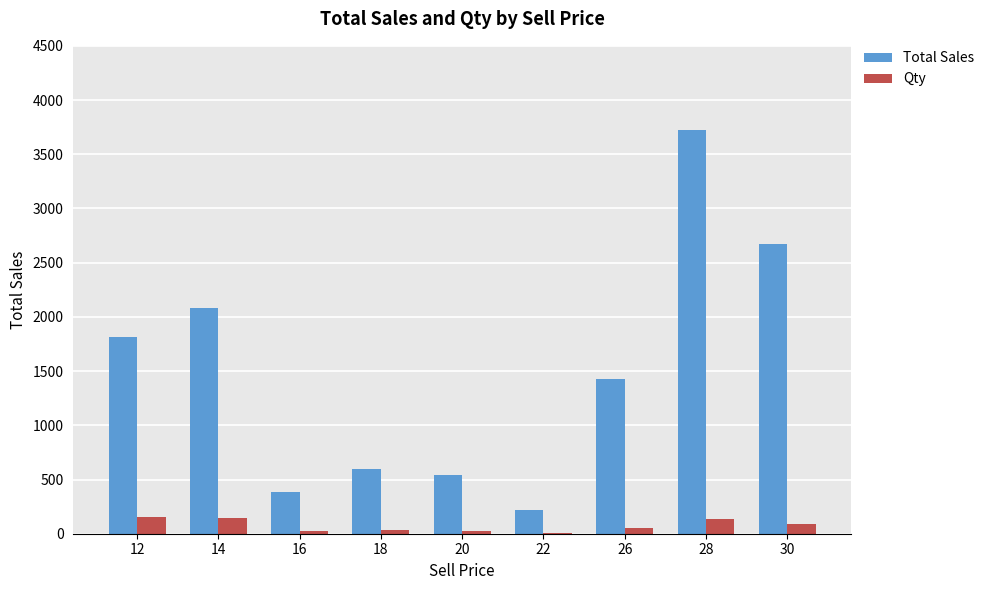

What is the sum of all Qty values?

671